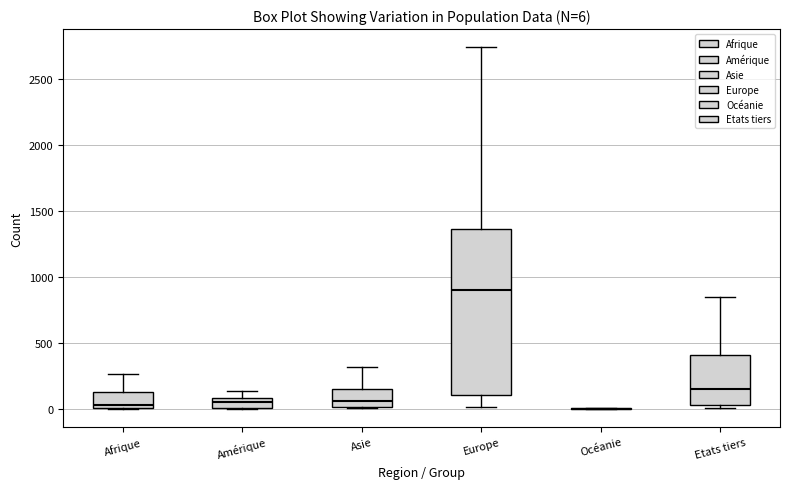

Comparing the boxes themselves (not the whiskers), which one is the tallest?

Europe